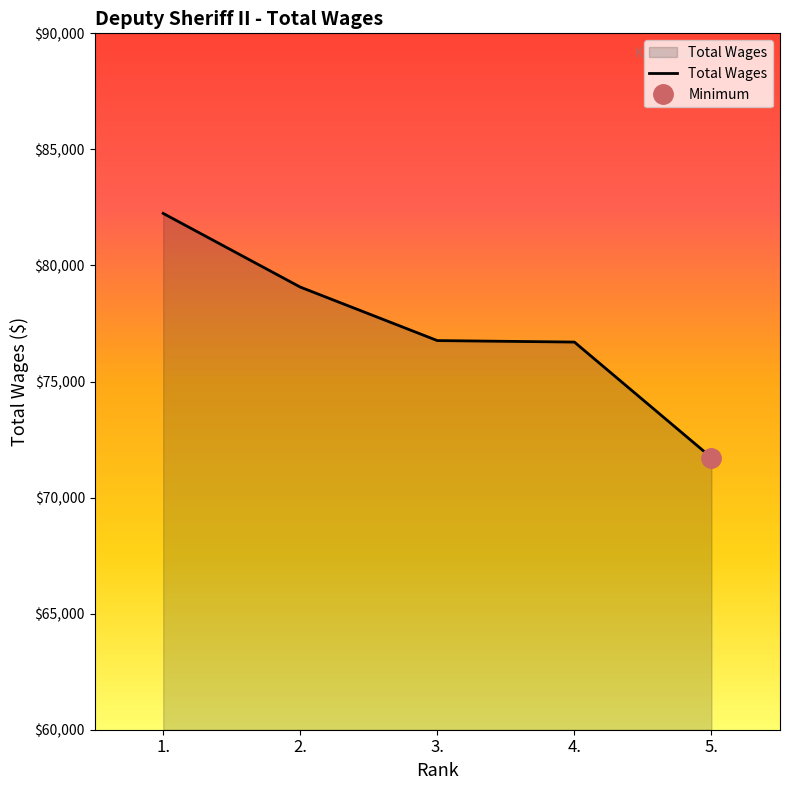

Reading right to left, list all the values displayed in this chart.

5.=71721	4.=76700	3.=76764	2.=79069	1.=82243